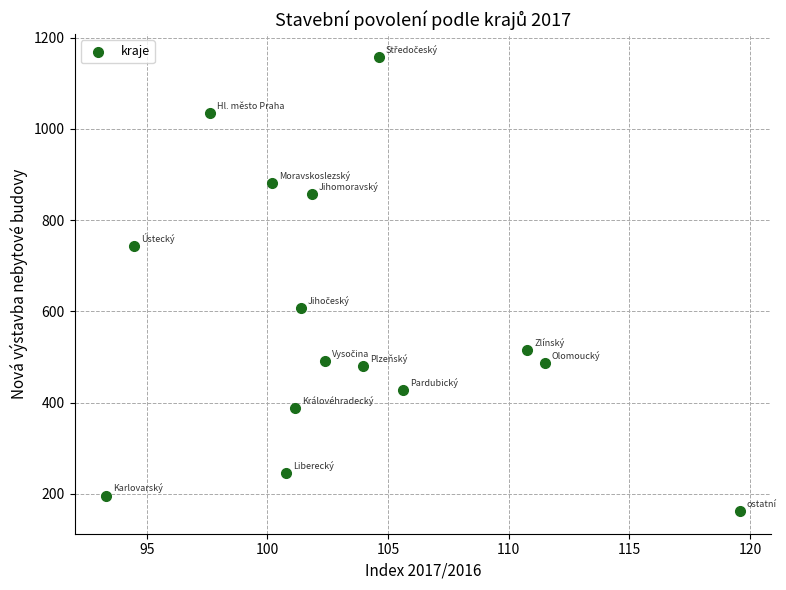

What Y value in the scatter plot is closest to 660?

608